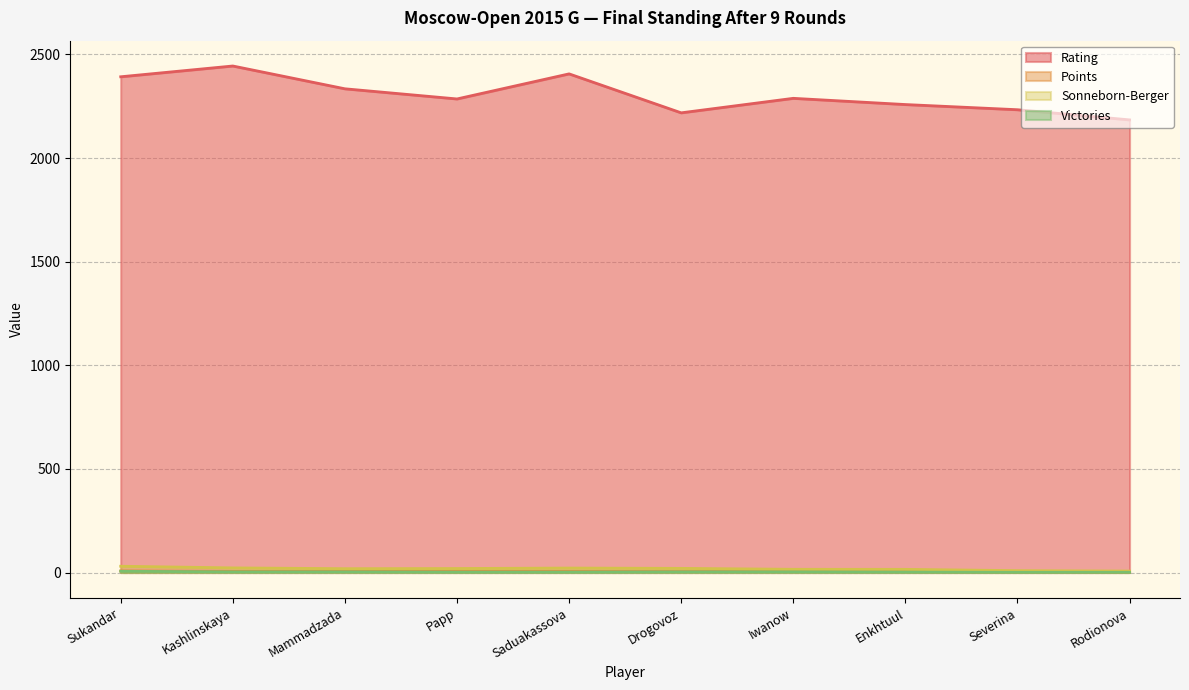

What is the average value of the Victories series?

2.6